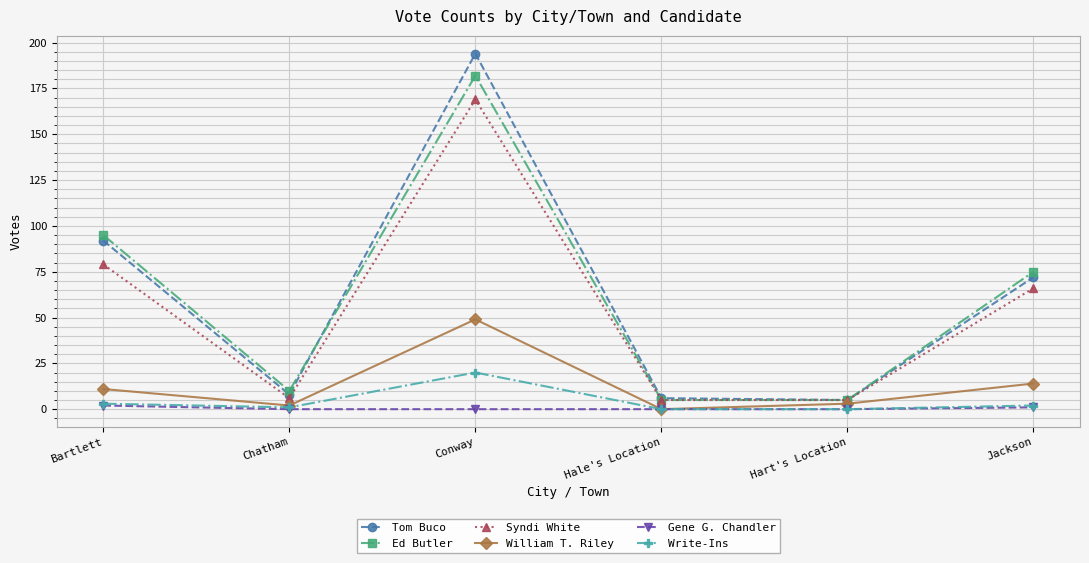

At which category does Tom Buco reach its first local peak?

Conway